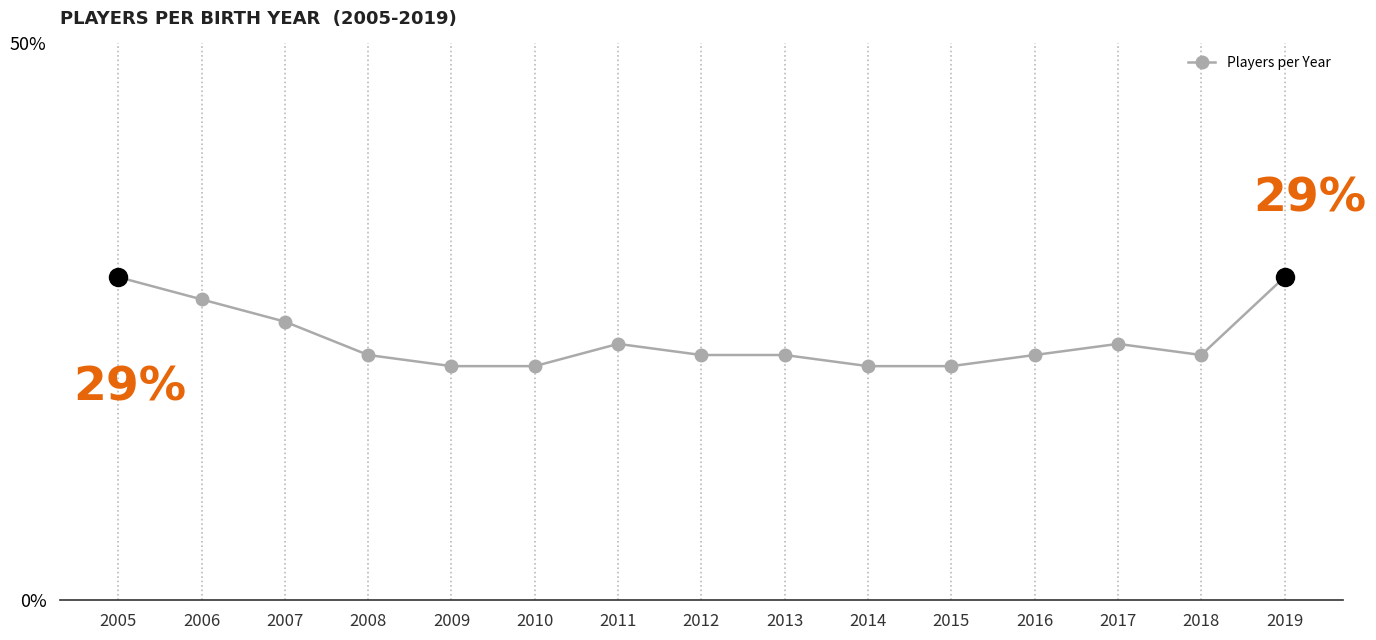

True or false: the data shows 21 at 2010.

True